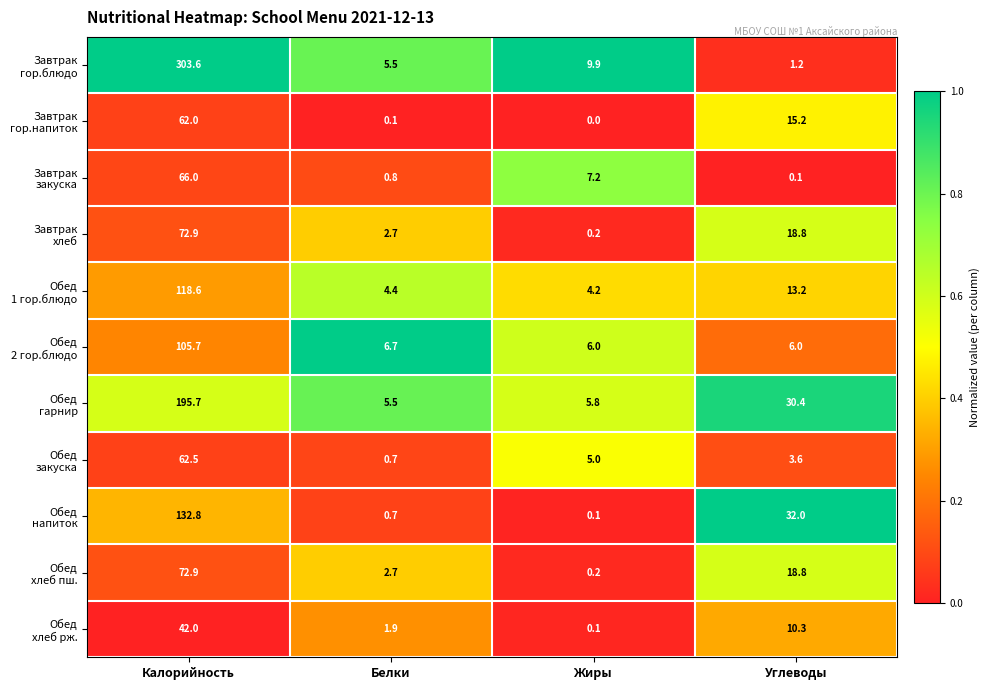

At which category does the chart reach its minimum across all series?

Жиры